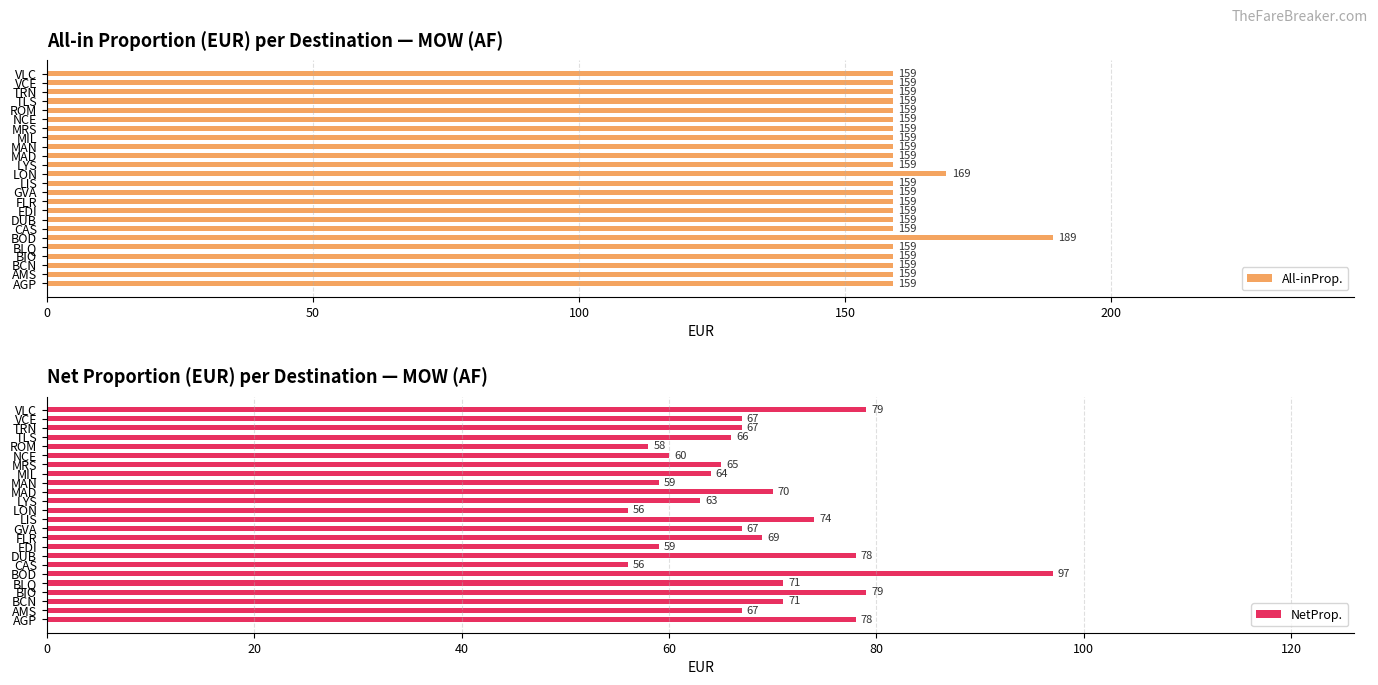

What is the value of the NetProp. bar at the 18th from the left?

65